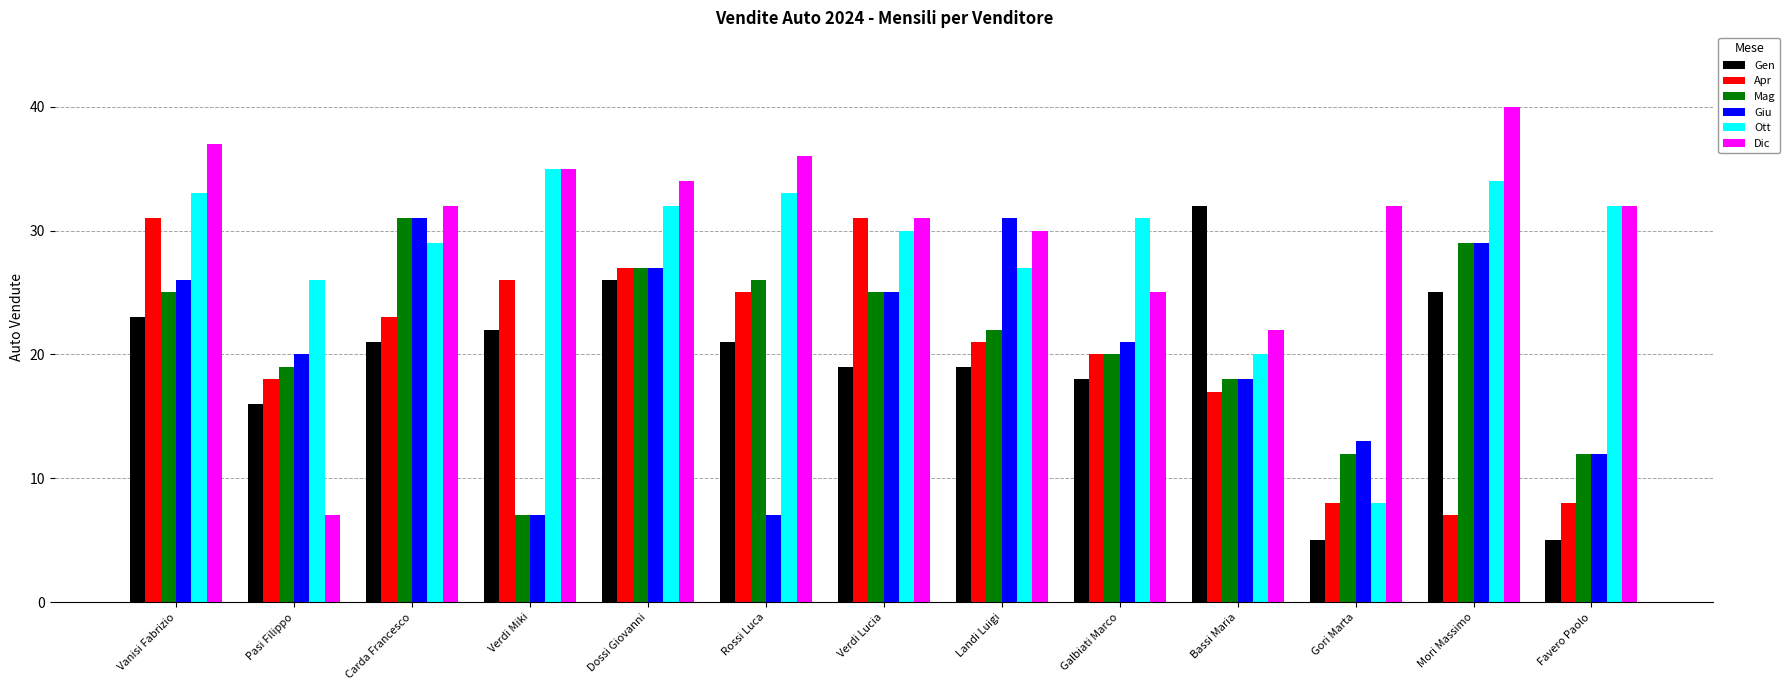

Which label corresponds to the largest value in the chart?

Mori Massimo